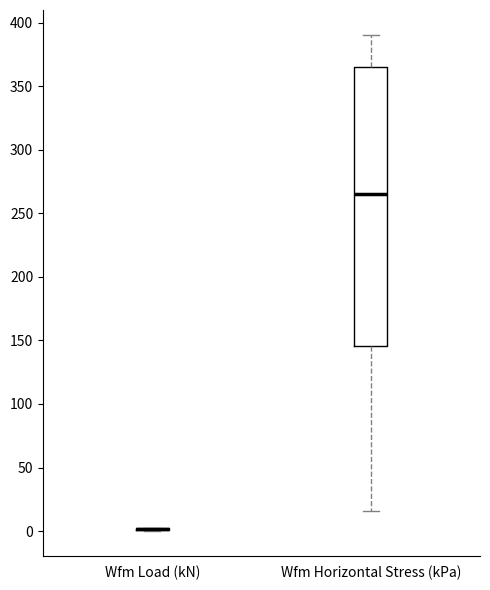

Reading left to right, transcribe this box plot: for each box, give where its median line is, the range the box spans, and where its two whiskers end, as read against the y-axis. The values are not printed on the chart, so give them approximately, as read against the axis.

Wfm Load (kN): box collapsed to a line at 0, whiskers 0 to 5
Wfm Horizontal Stress (kPa): median 265, box 145 to 365, whiskers 15 to 390